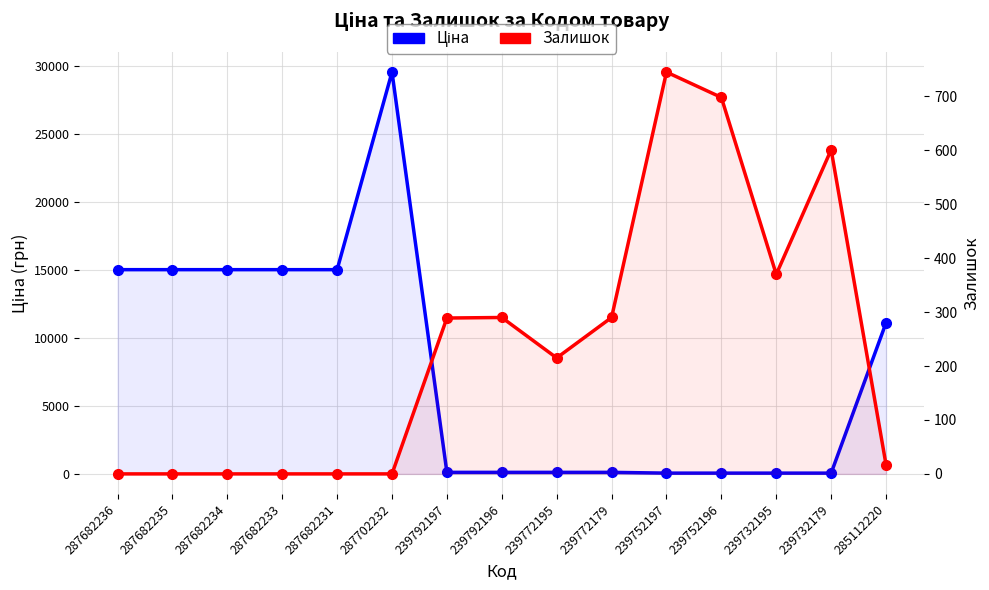

What is the sum of all Залишок values?

3515.0